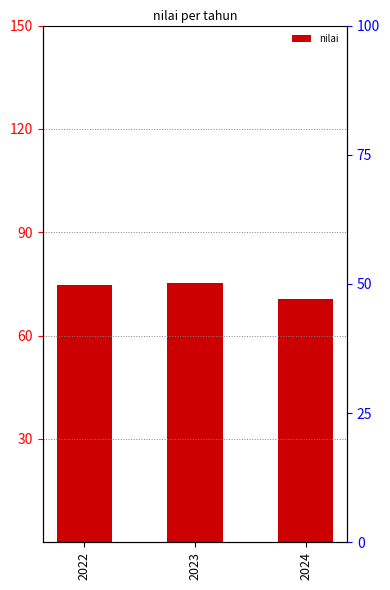

Is it true that the value at 2024 is 103.9?

False